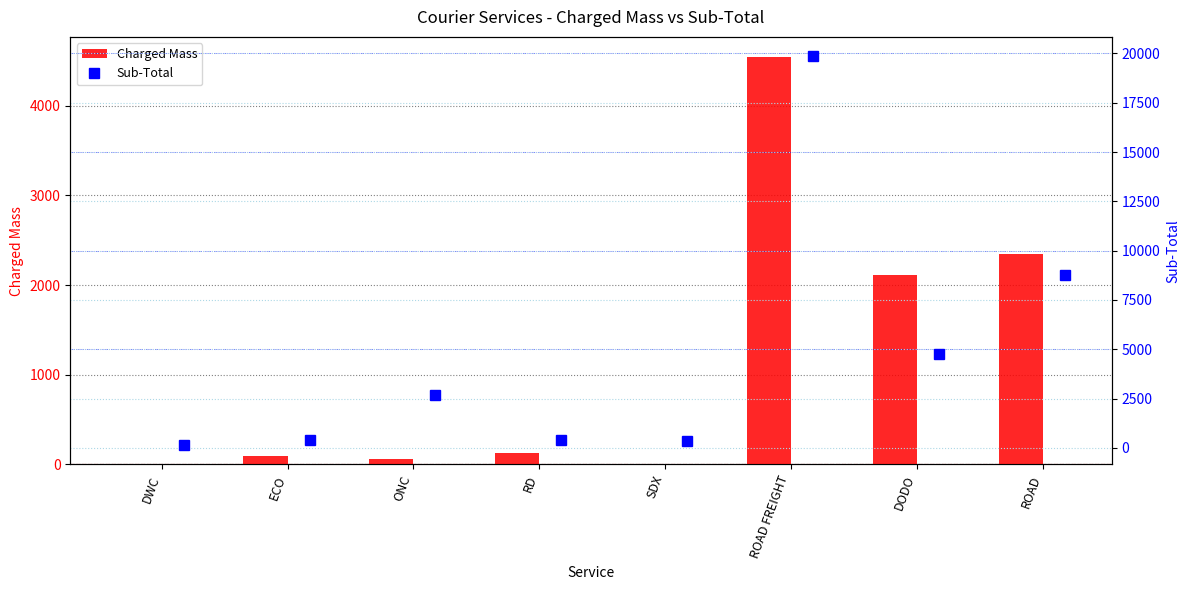

What value does the Charged Mass series have at ROAD?

2350.0